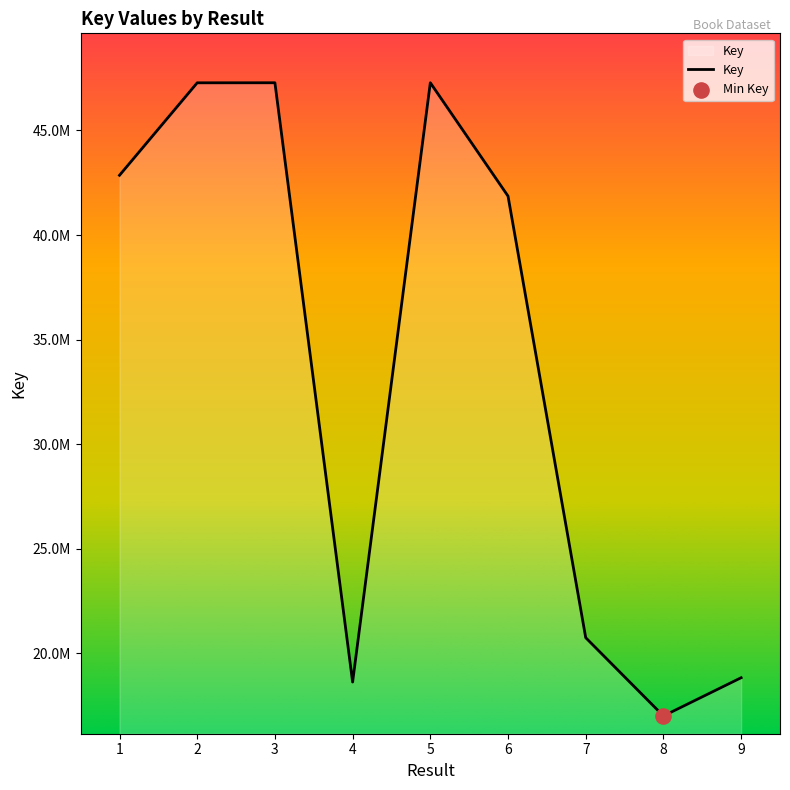

What is the change in value from 2 to 8?

-30285257